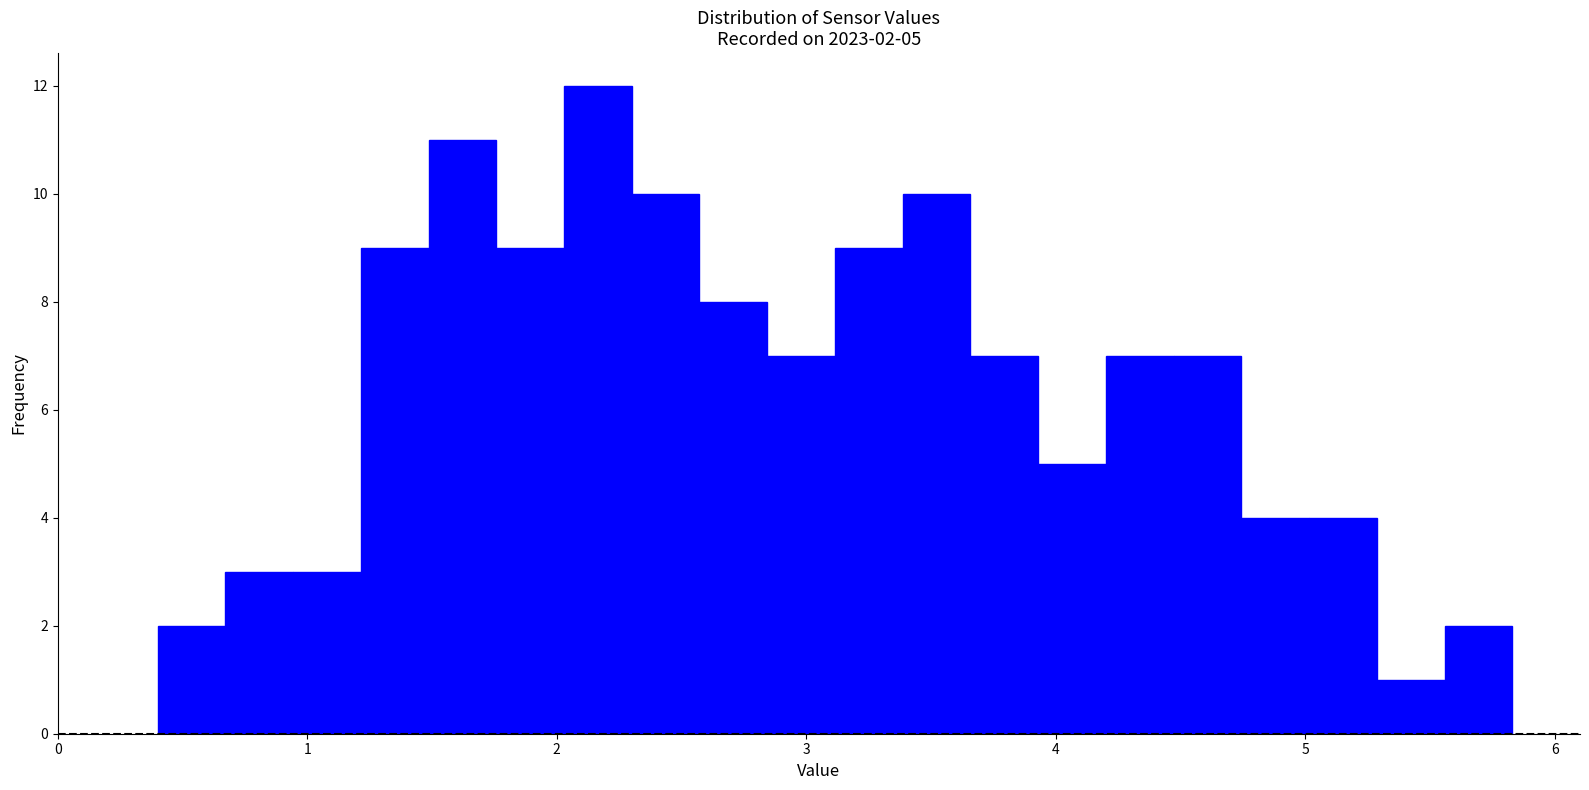

Read against the x-axis, roughly where is the centre of the tallest bar?

2.2